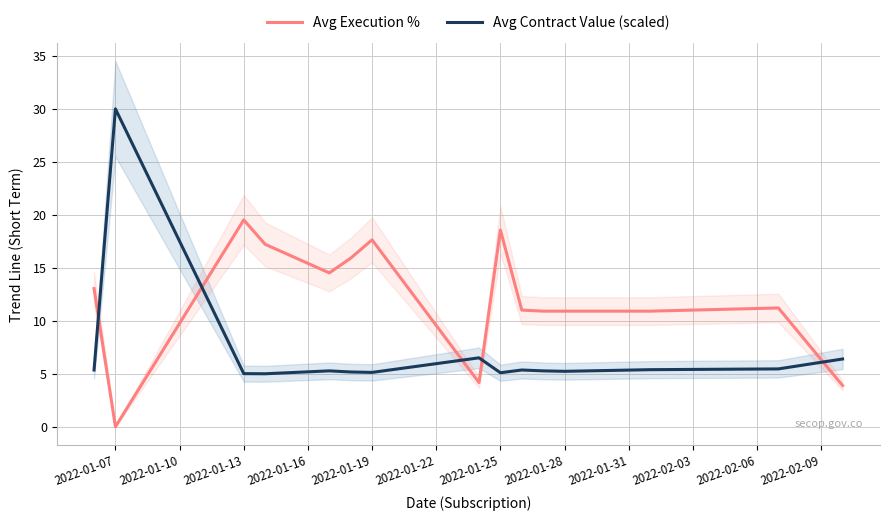

The Avg Contract Value (scaled) series shows 5.1 at 2022-01-25. True or false?

True